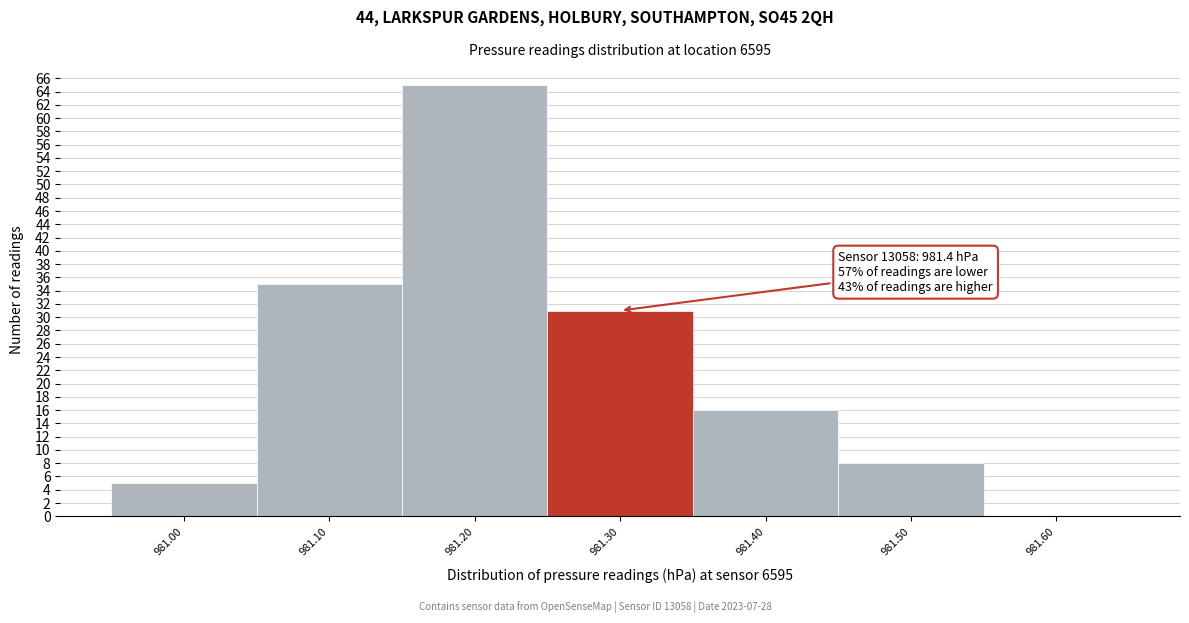

Reading right to left, transcribe all the data shown in this chart.

981.60=0	981.50=8	981.40=16	981.30=31	981.20=65	981.10=35	981.00=5